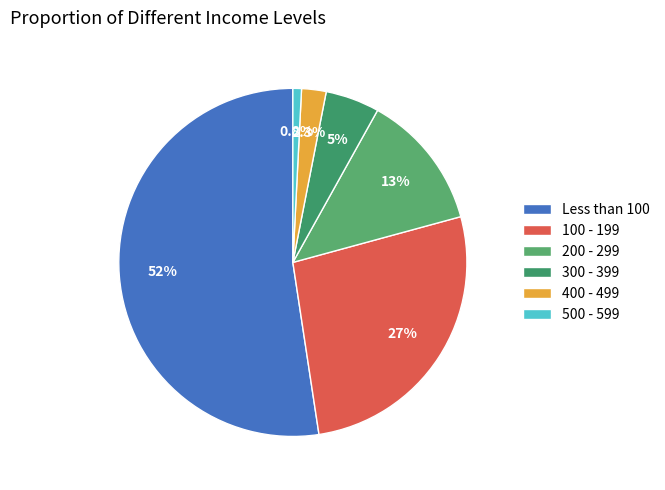

How many segments does this pie chart have?

6